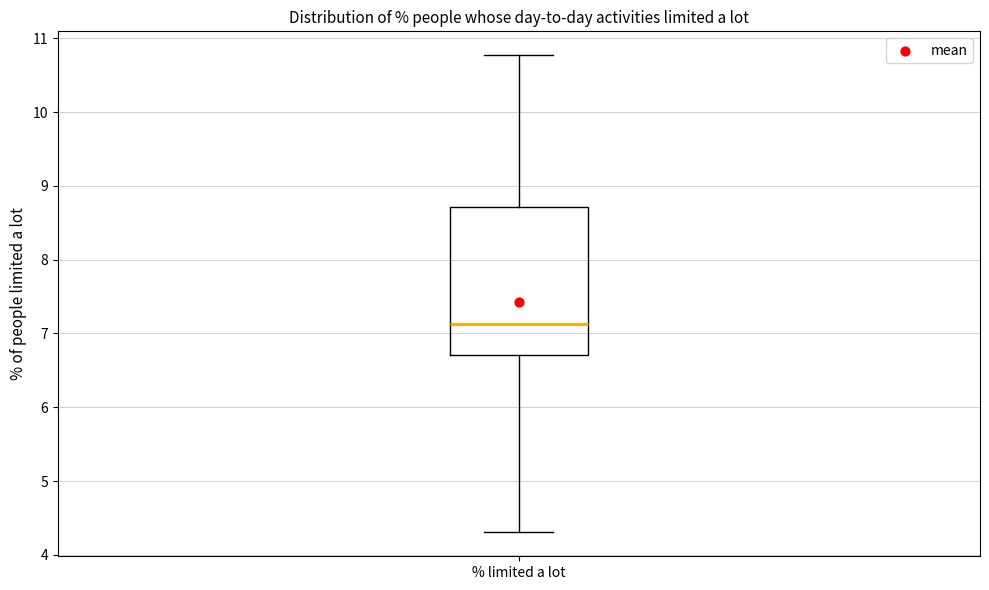

Where does the median line of the box for % limited a lot sit on the y-axis? The values are not printed on the chart, so give them approximately, as read against the axis.

7.1